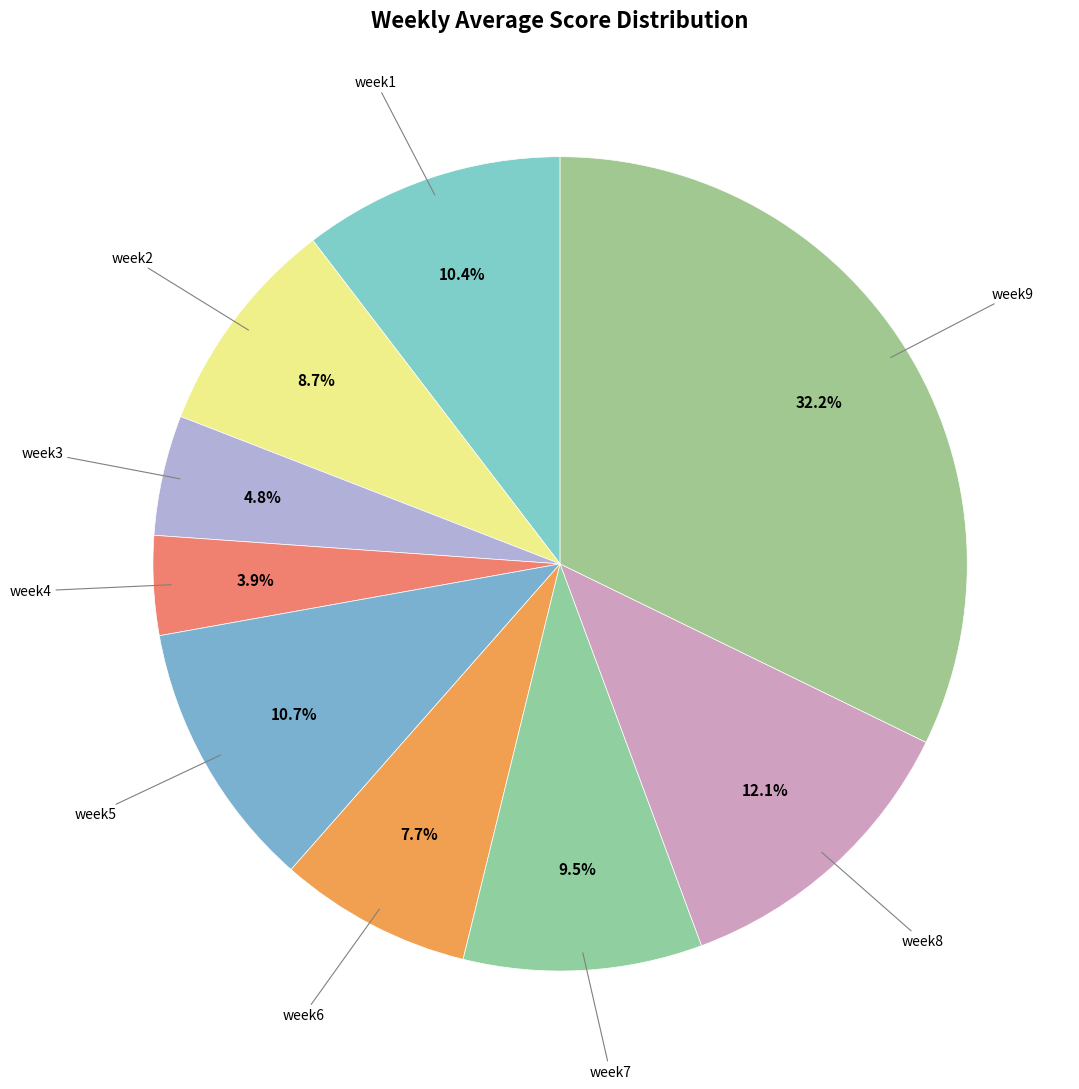

Rank the categories by value from highest to lowest.

week9, week8, week5, week1, week7, week2, week6, week3, week4